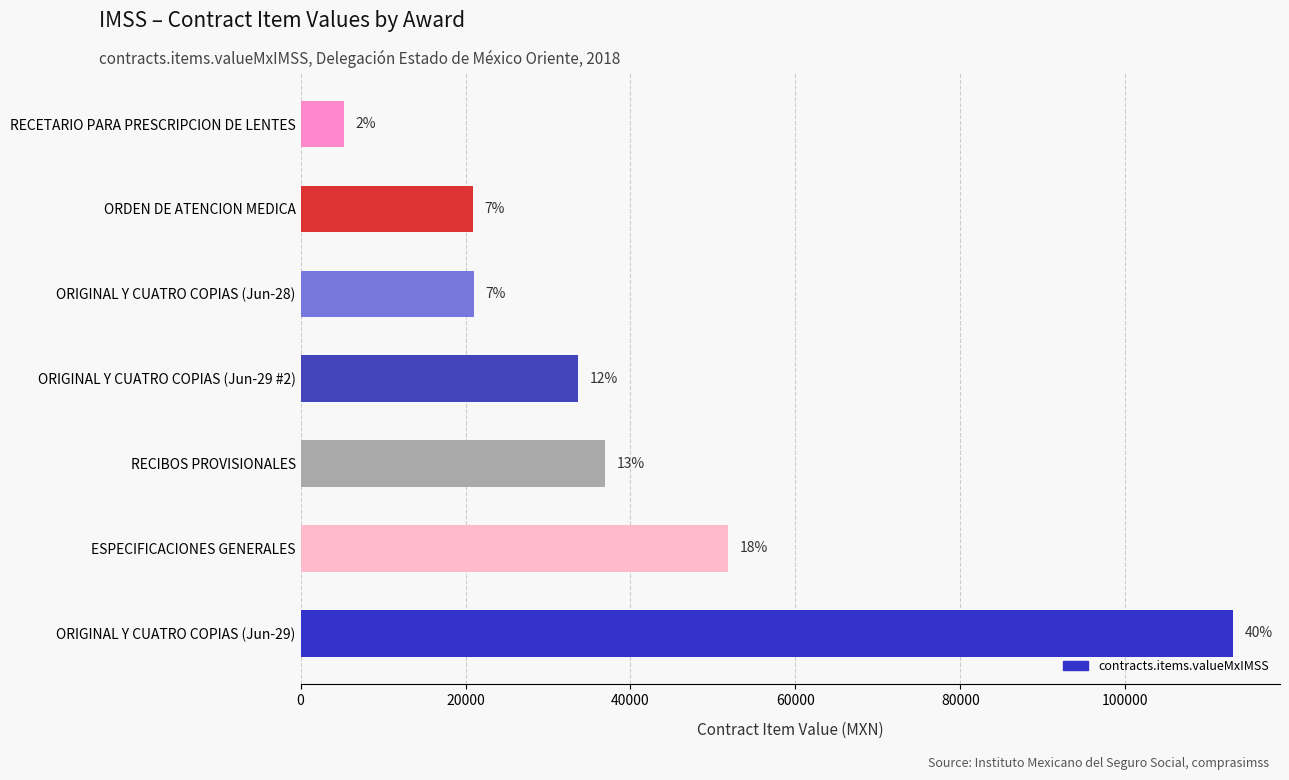

What is the average value?

40377.5